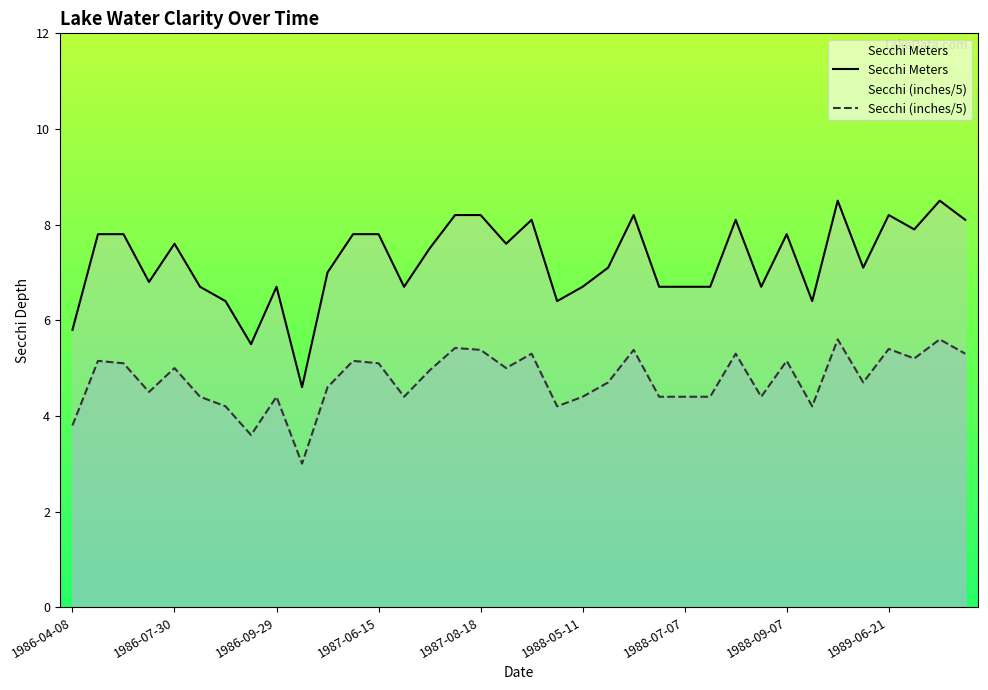

What is the maximum value shown in the chart?

8.5